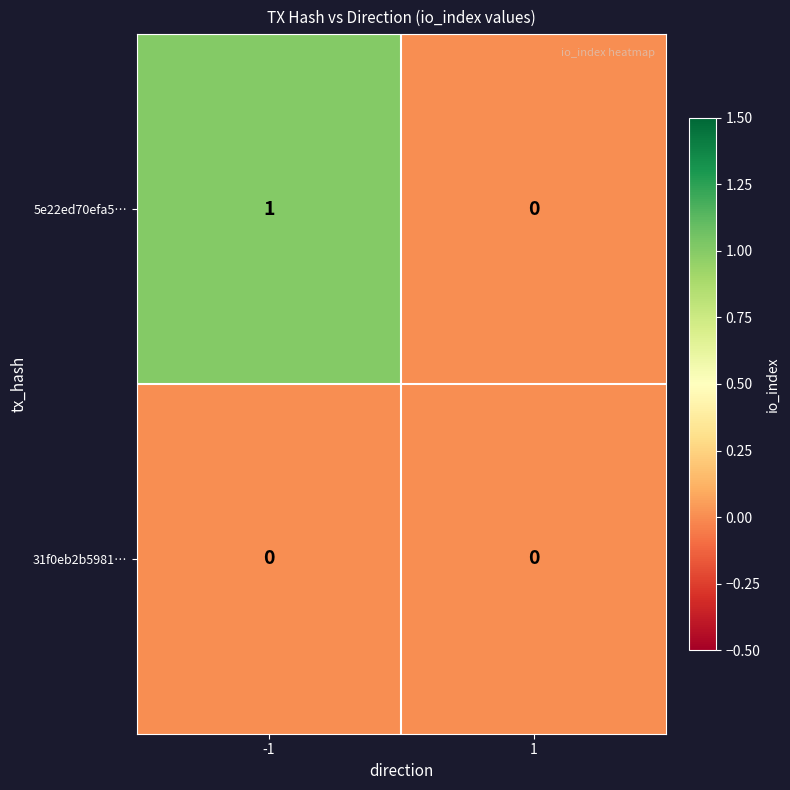

Rank the series by their average value, from lowest to highest.

31f0eb2b5981…, 5e22ed70efa5…